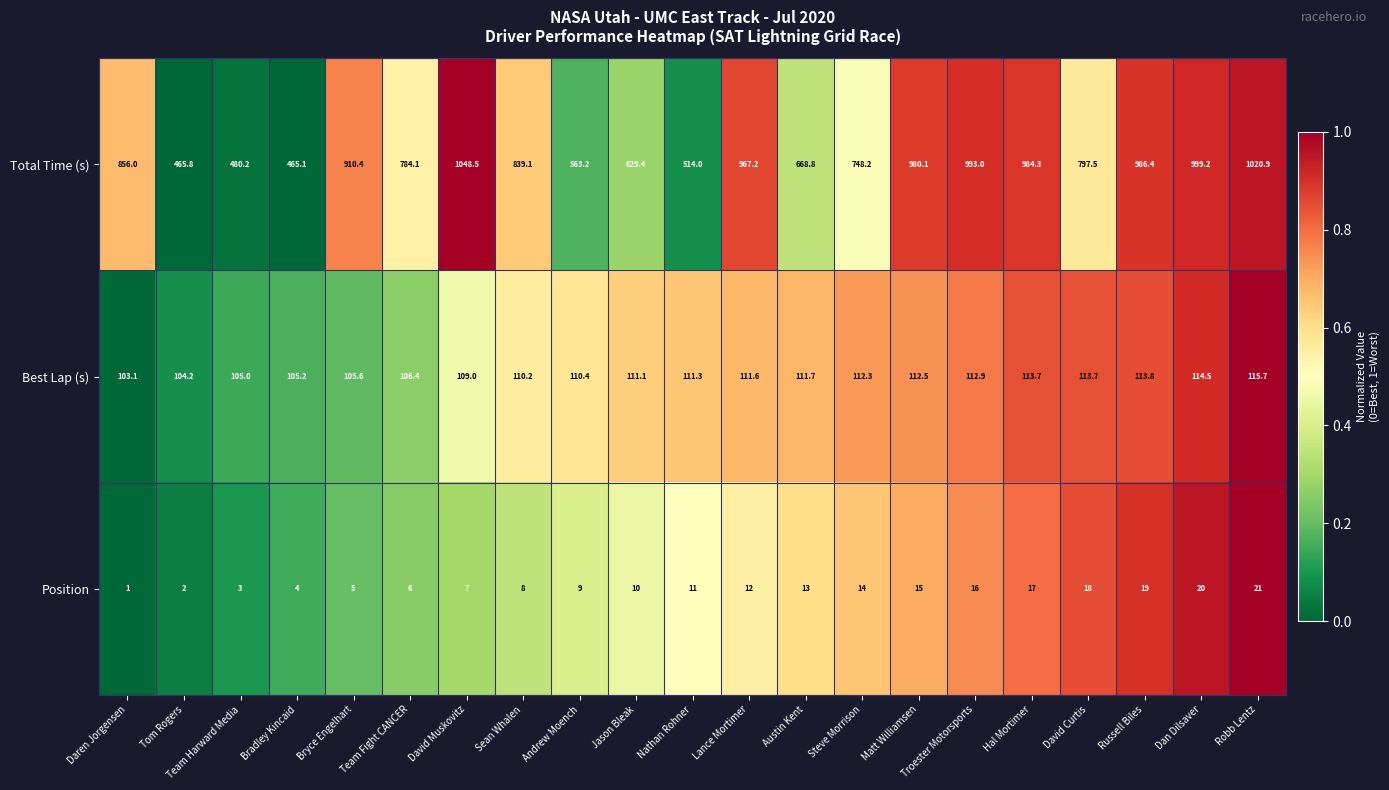

True or false: Total Time (s) has a value of 967.2 at Lance Mortimer.

True